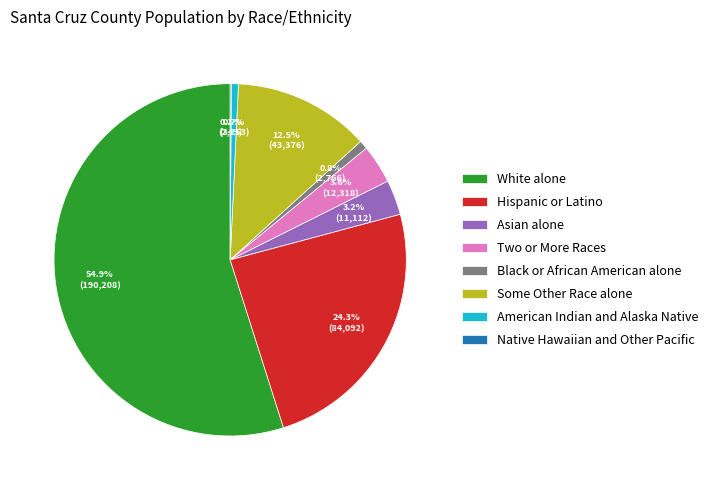

To the nearest percent, what is the difference between the Asian alone and Hispanic or Latino slice percentages?

21%